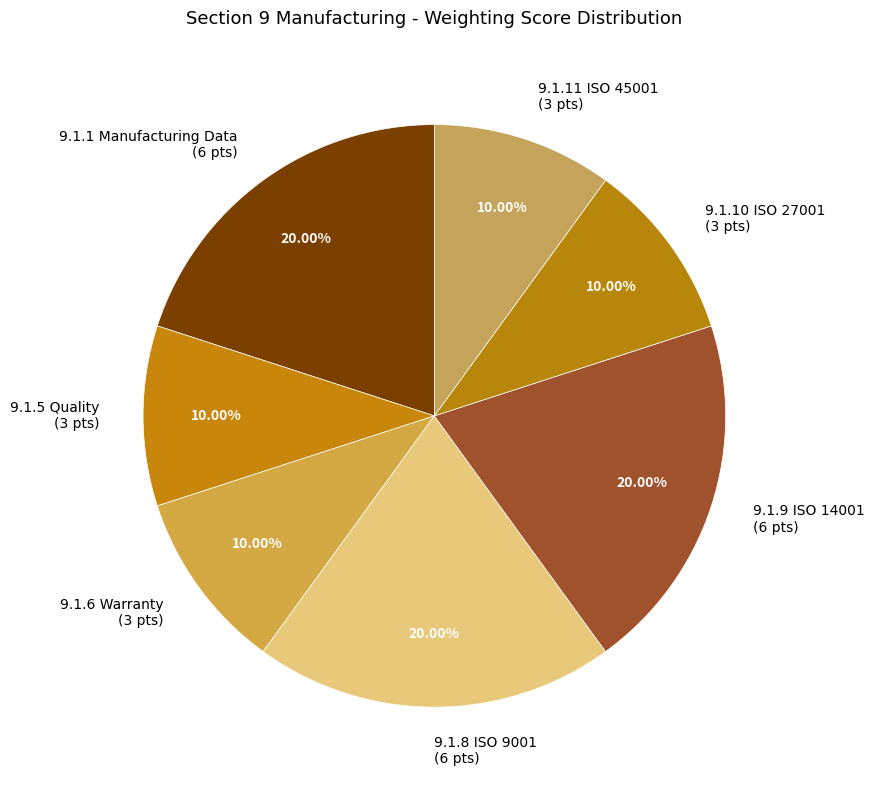

To the nearest percent, what percentage of the pie is 9.1.9?

20%